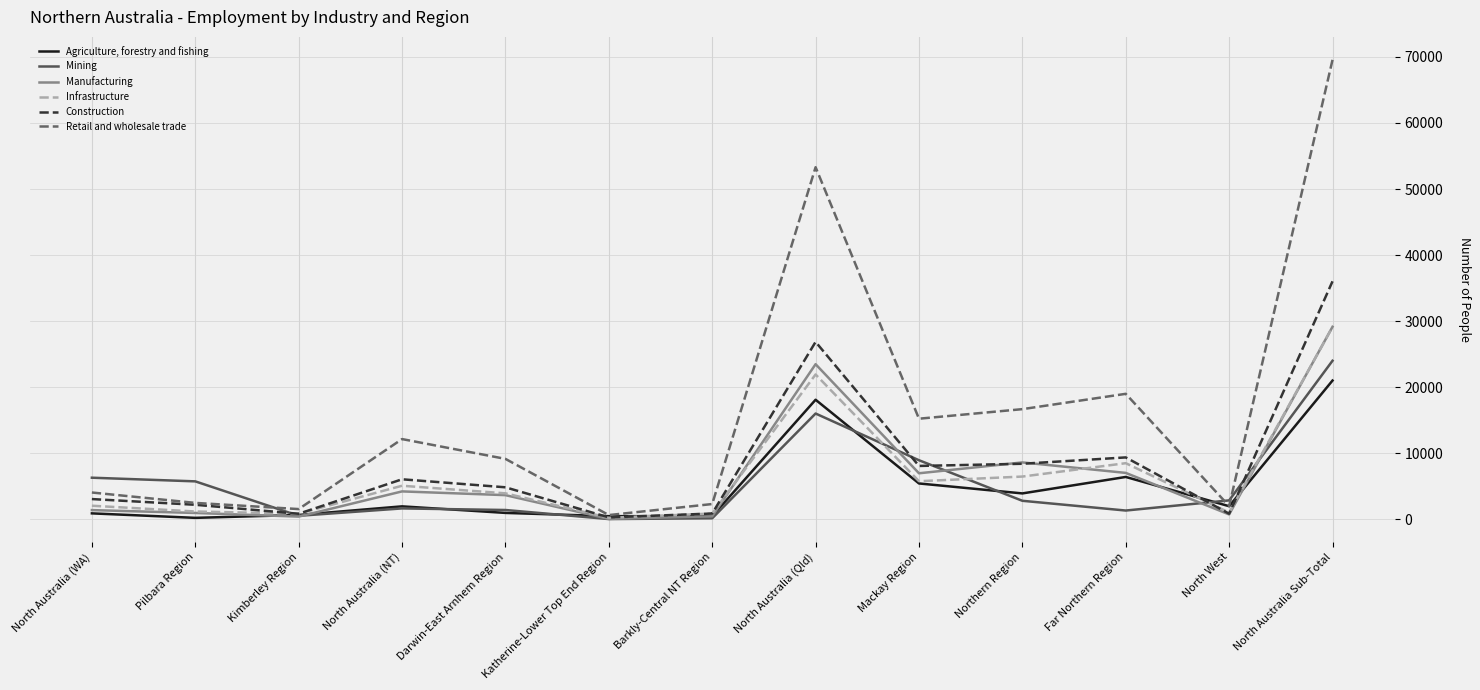

What value does the Manufacturing series have at North Australia (Qld)?

23498